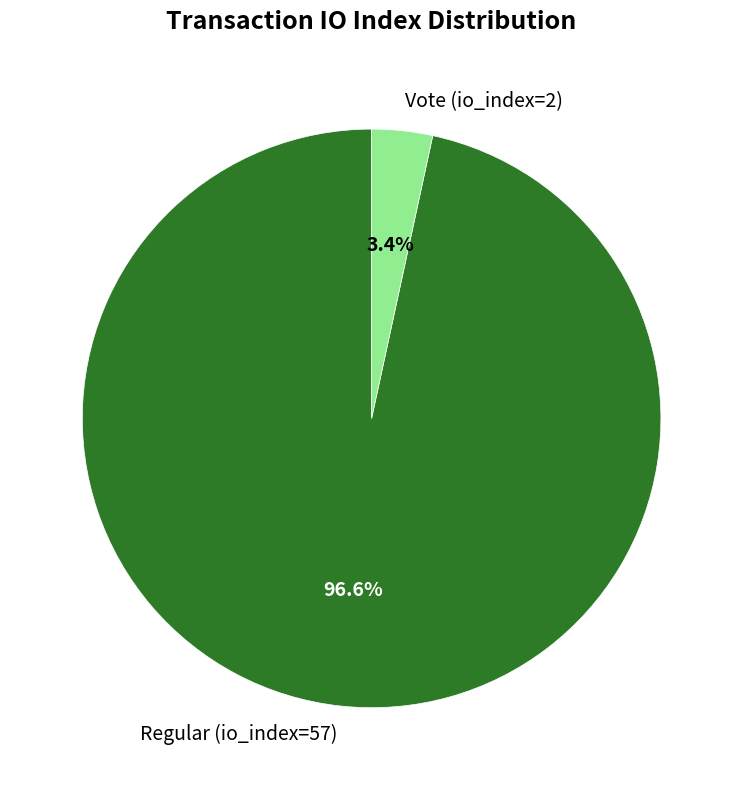

Combined, what portion of the pie is Vote (io_index=2) and Regular (io_index=57)?

100.0%